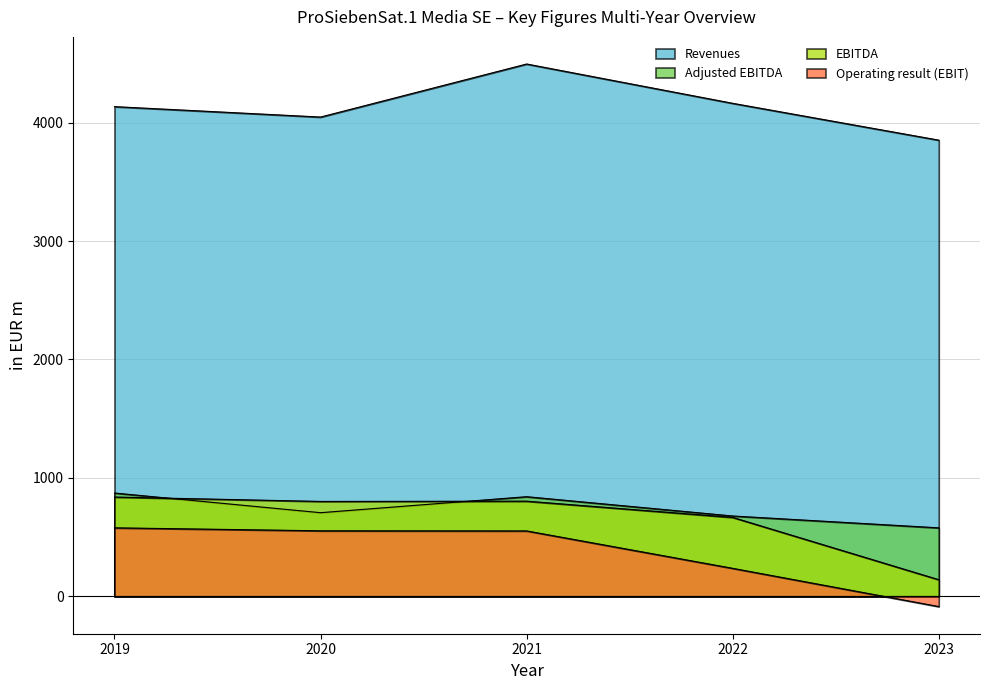

At which category does Revenues reach its first local valley?

2020